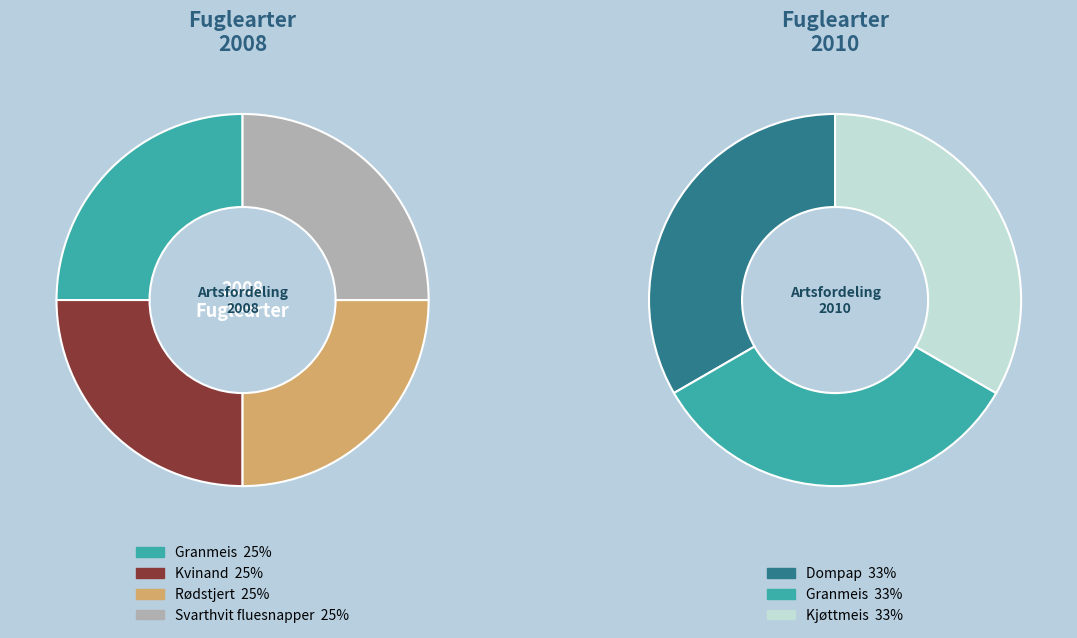

Is it true that 4 is 38% of the pie?

False